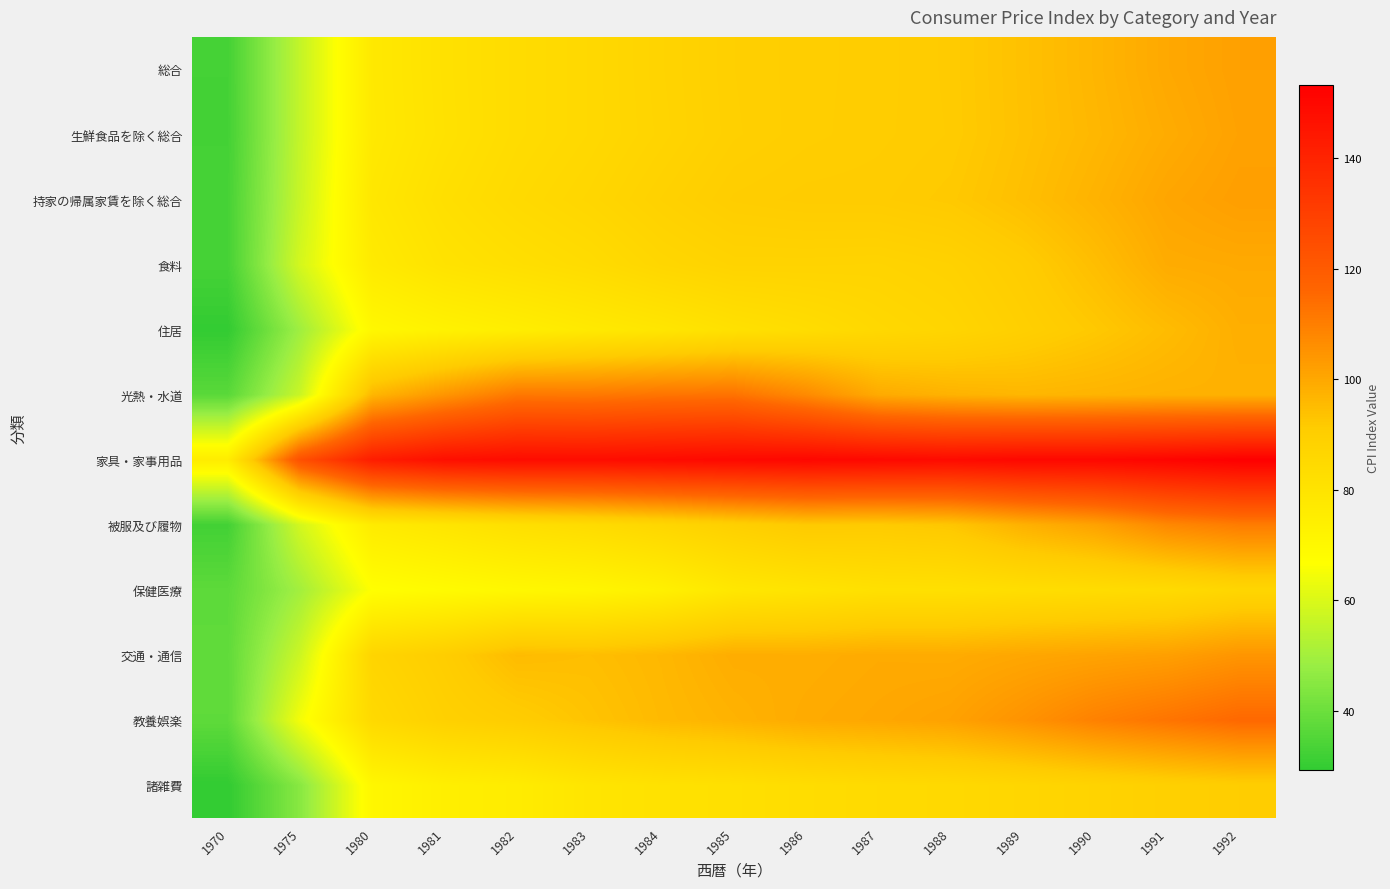

At how many categories does at least one series exceed 68?

15